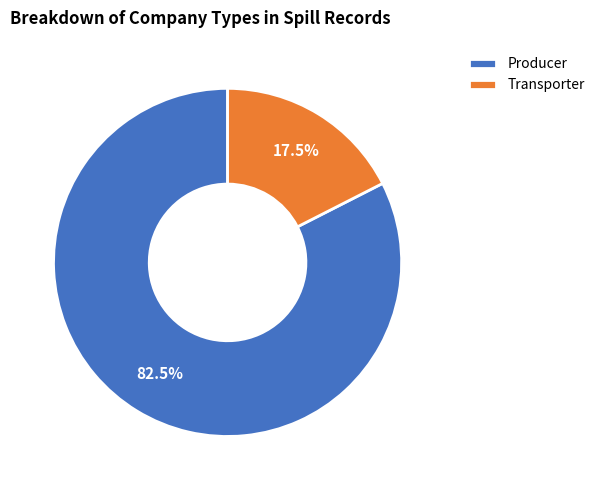

Which has a higher value, Producer or Transporter?

Producer